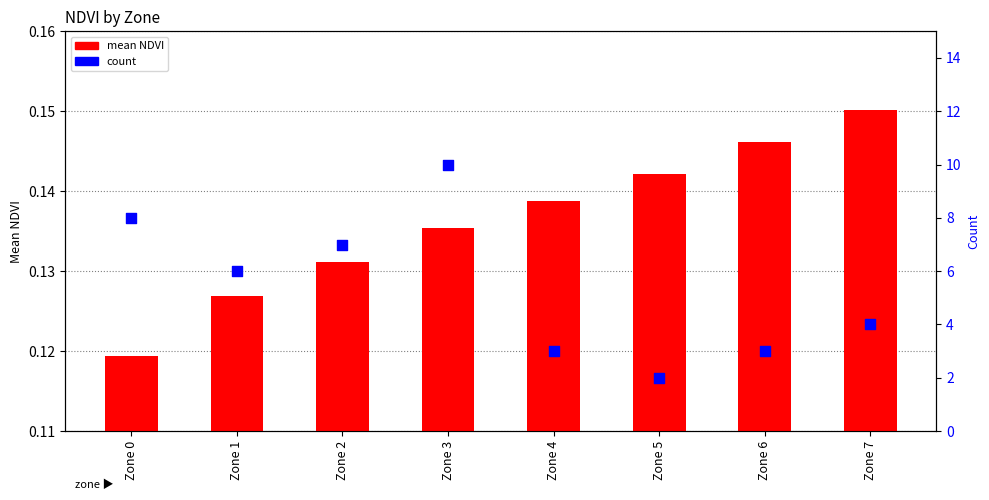

Which series has the largest total across all categories?

count